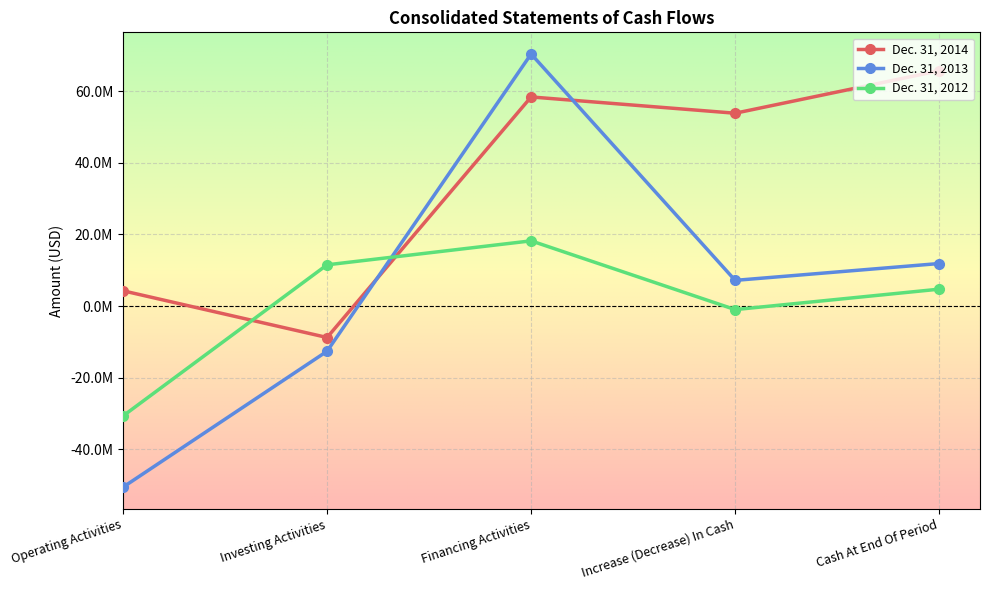

In Dec. 31, 2012, how many points are lower than both neighbors (excluding endpoints)?

1